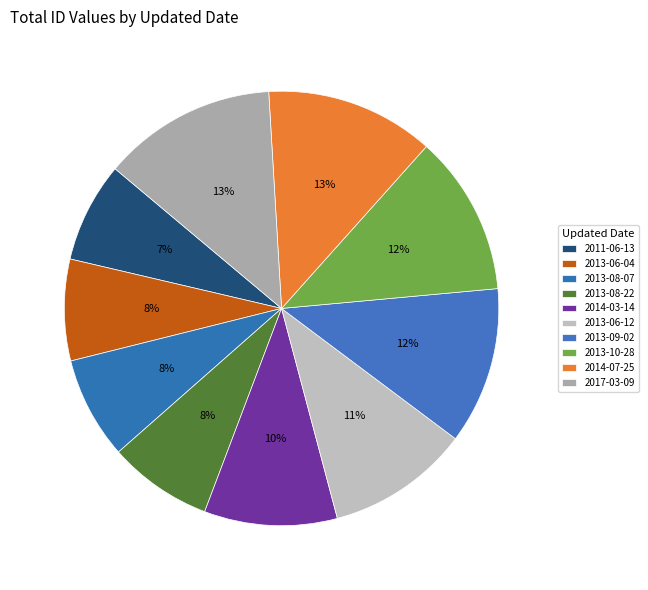

To the nearest percent, what is the difference between the largest and smallest slice percentages?

5%